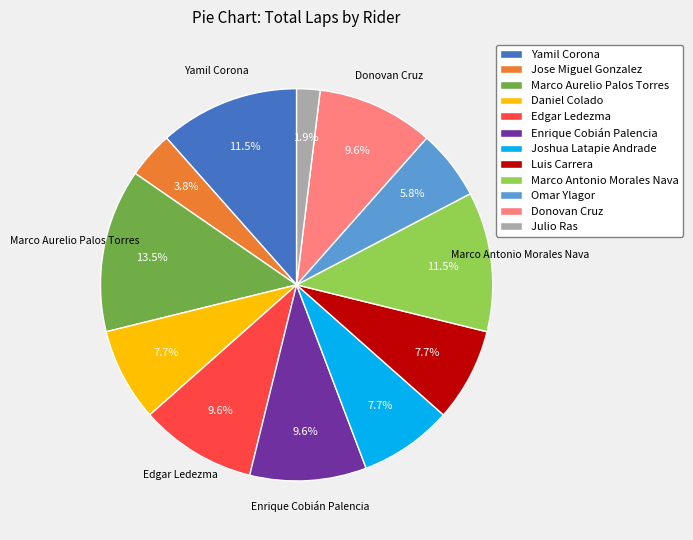

Is it true that Luis Carrera is 8% of the pie?

True